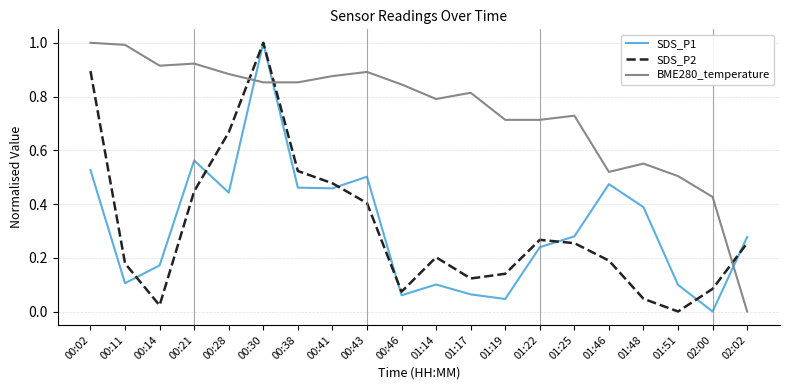

True or false: SDS_P2 and BME280_temperature cross at least once.

True